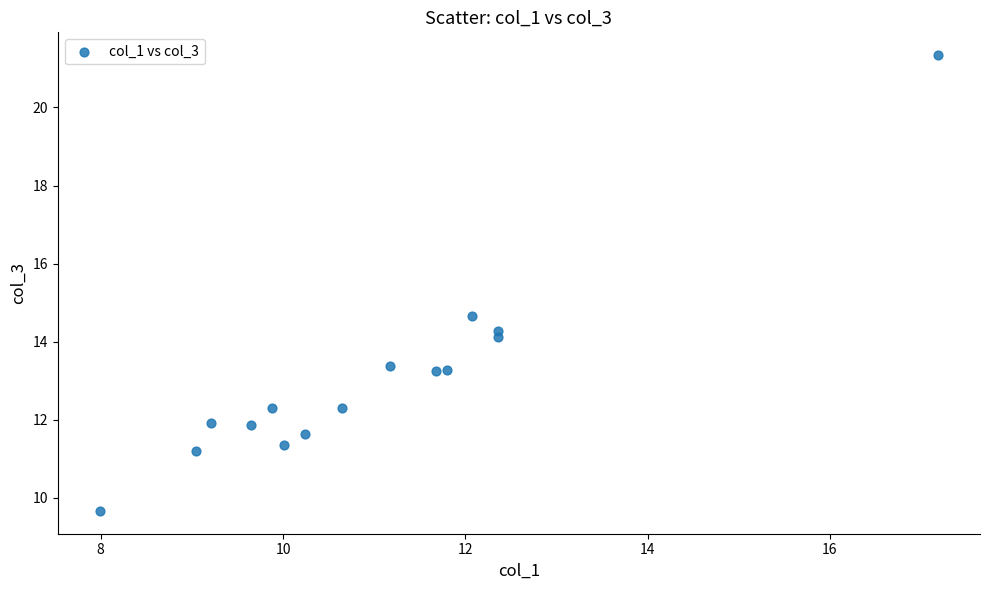

What Y value in the scatter plot is closest to 15?

14.7